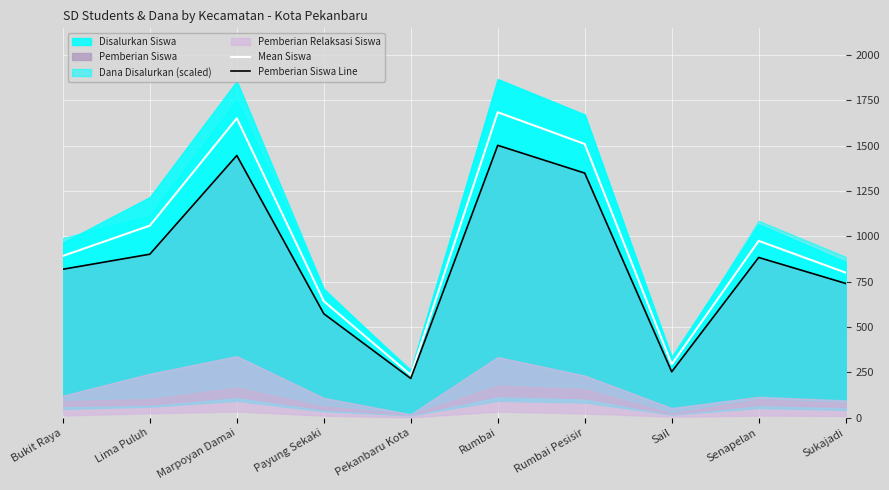

At how many categories does at least one series exceed 1279?

3